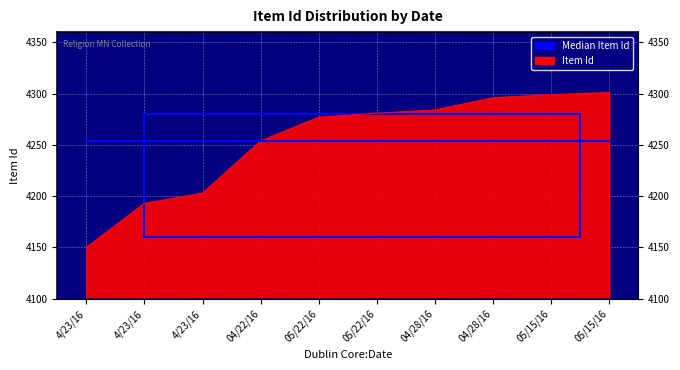

Is it true that the value at 4/23/16 is 2050?

False